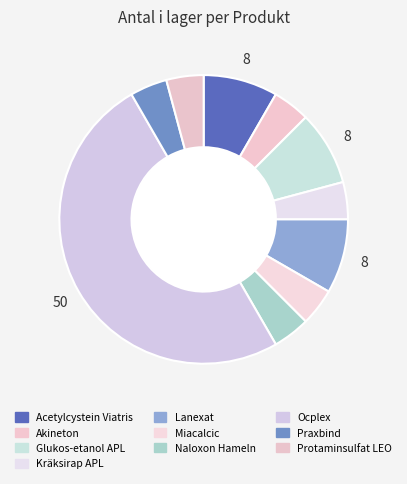

Is there any slice that represents more than half of the pie?

No